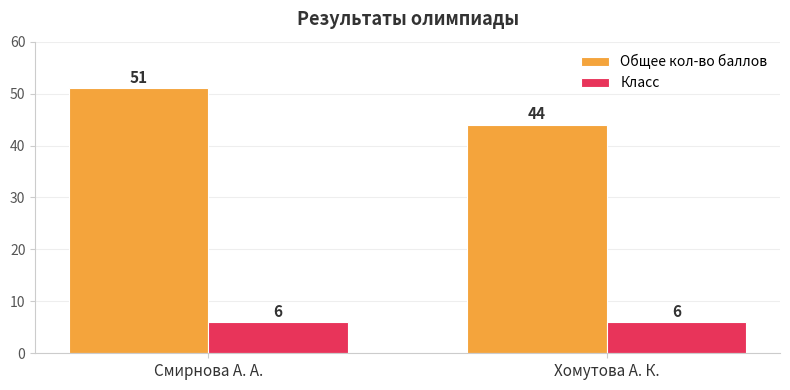

Rank the series by their maximum value, from lowest to highest.

Класс, Общее кол-во баллов